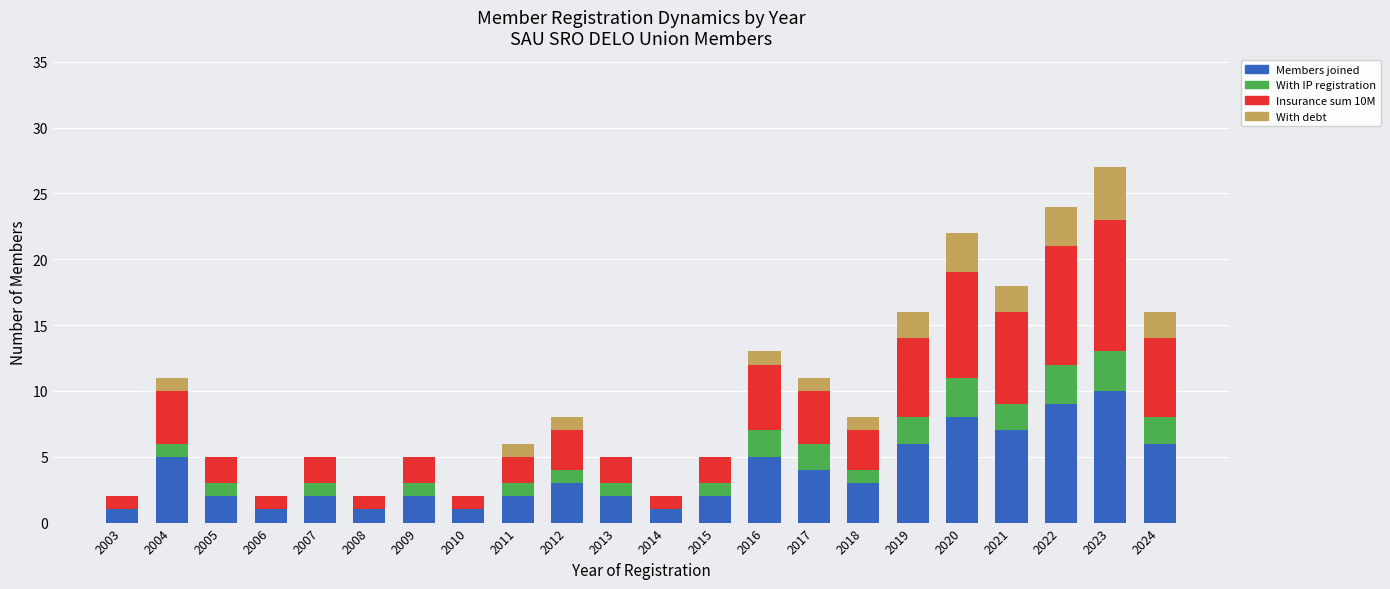

How many categories are shown in the chart?

22